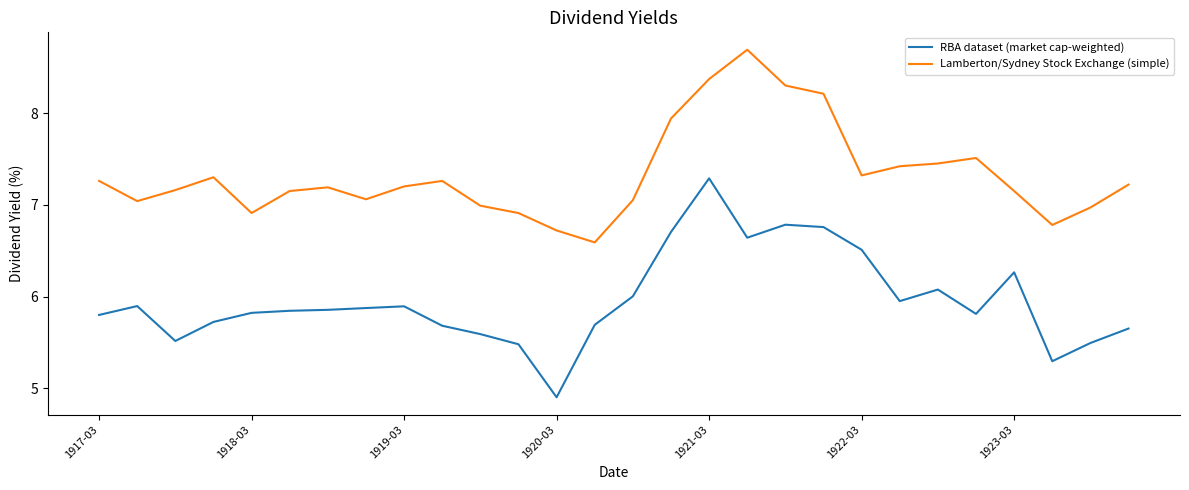

True or false: Lamberton/Sydney Stock Exchange (simple) and RBA dataset (market cap-weighted) cross at least once.

False